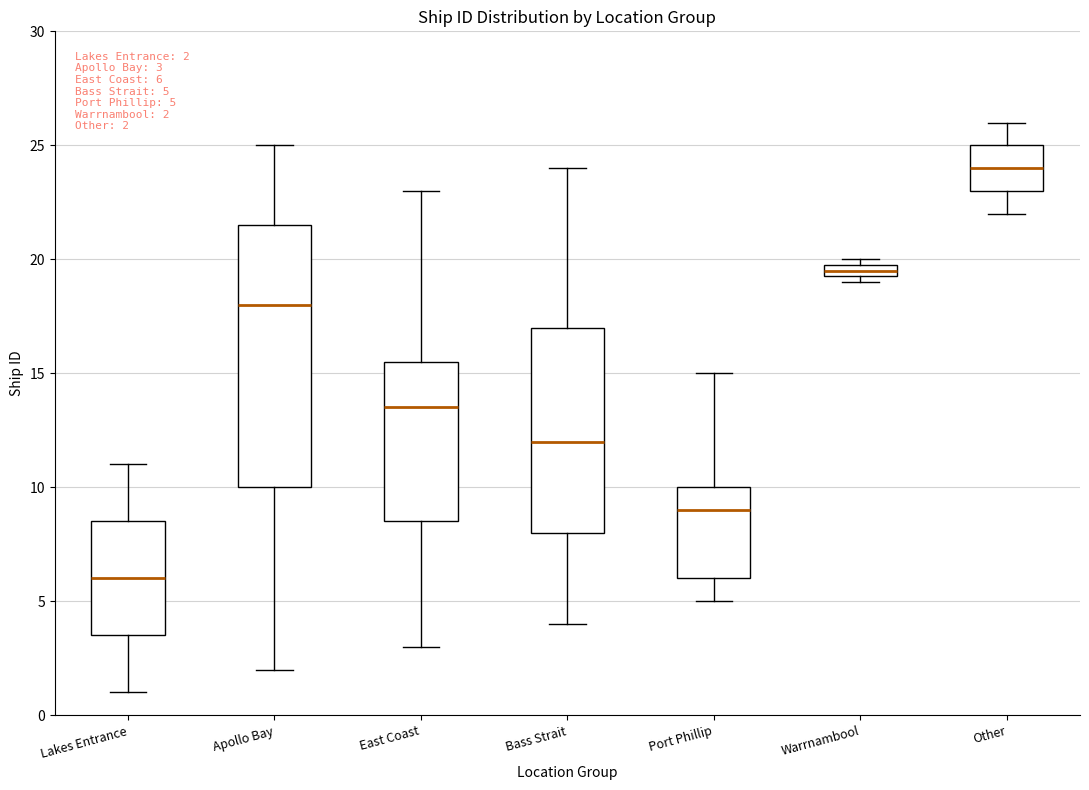

Which box has the lowest median line?

Lakes Entrance